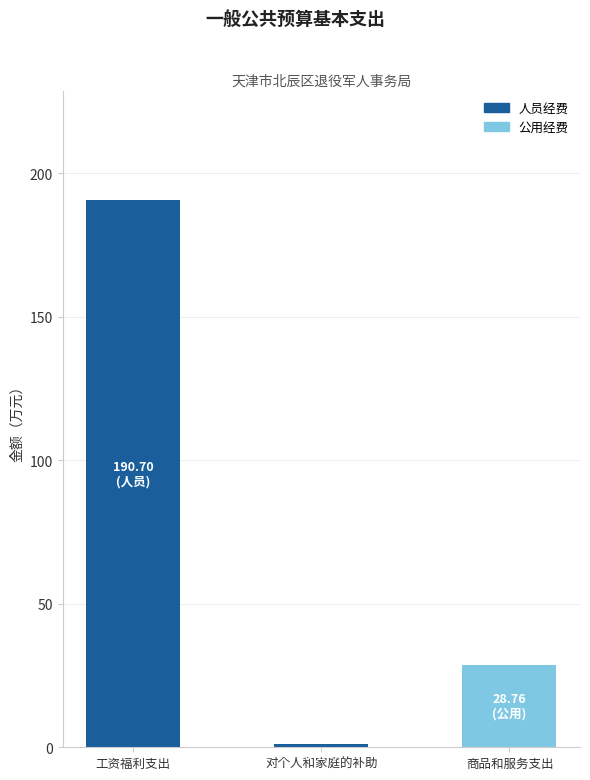

Does the chart contain stacked bars?

Yes